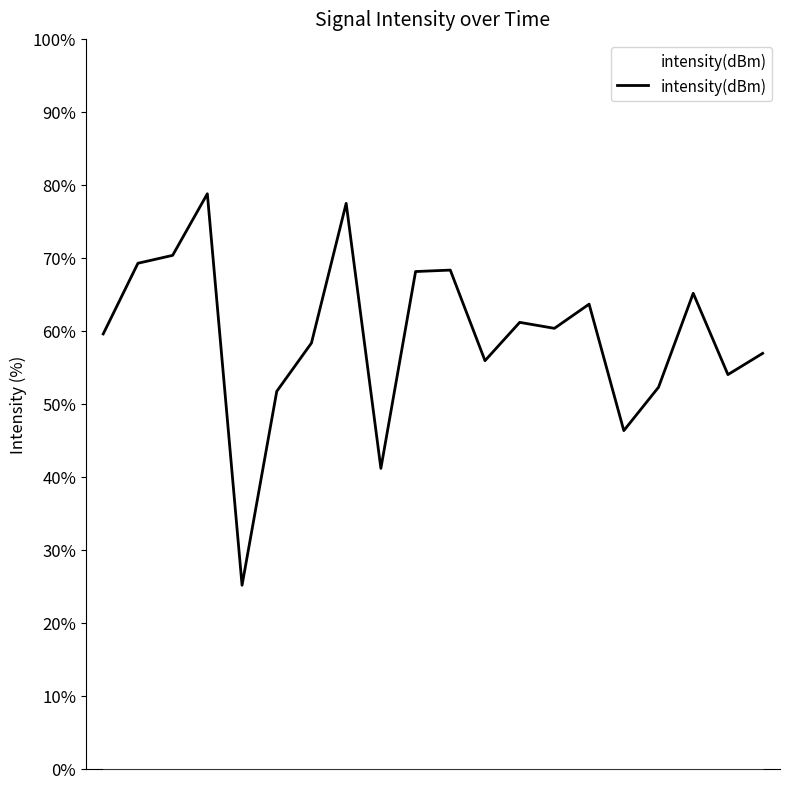

What is the difference between the maximum and minimum values?

53.7